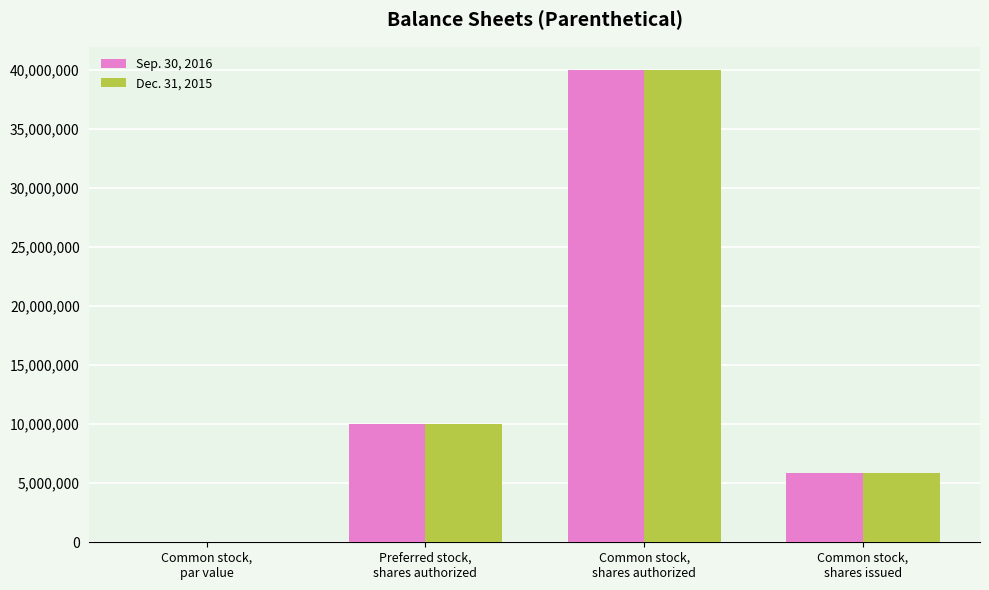

Which category has the highest value across all series?

Common stock,
shares authorized